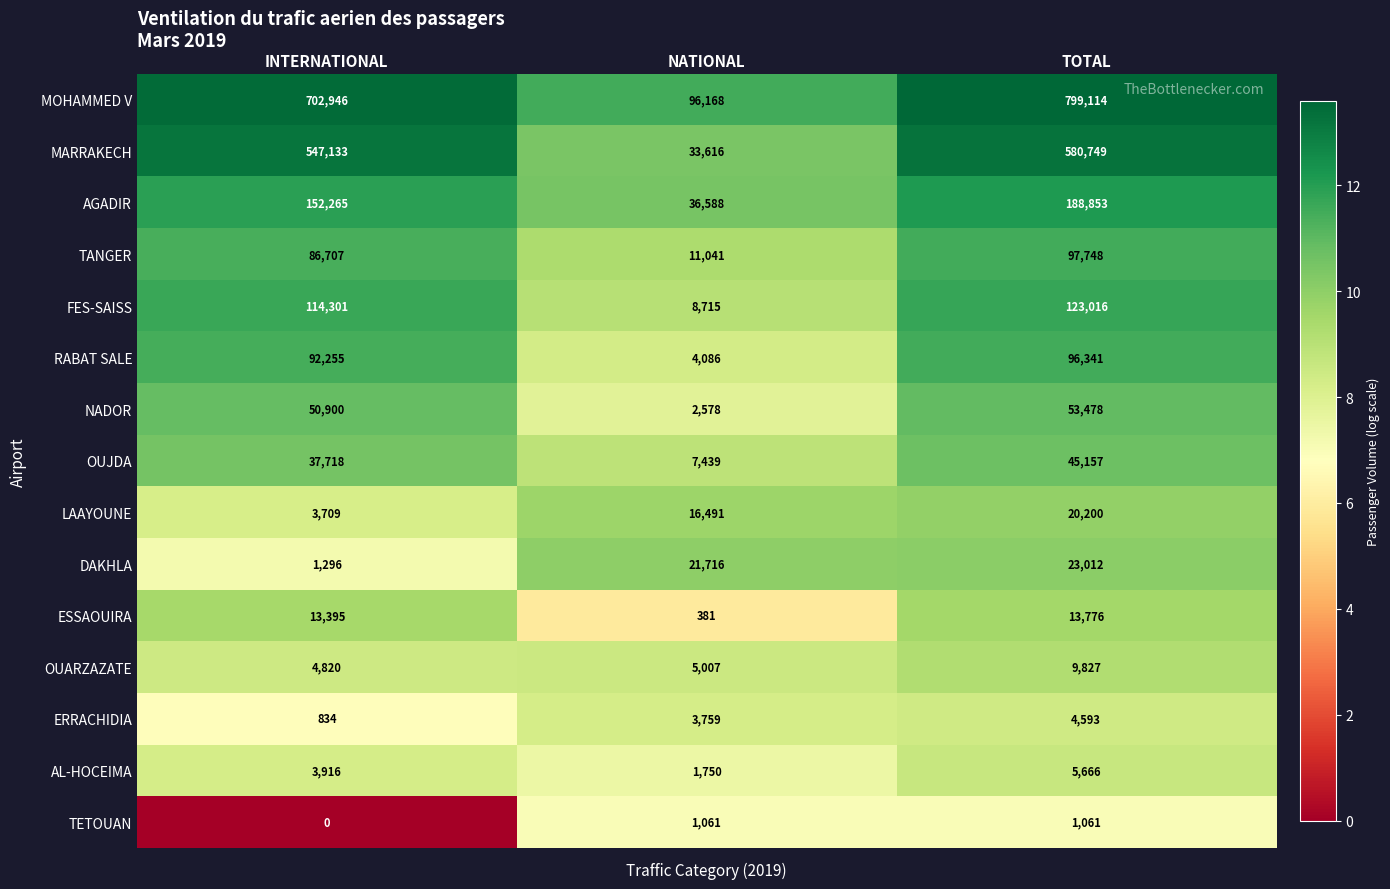

Between NATIONAL and TOTAL, which series saw the biggest shift?

MOHAMMED V